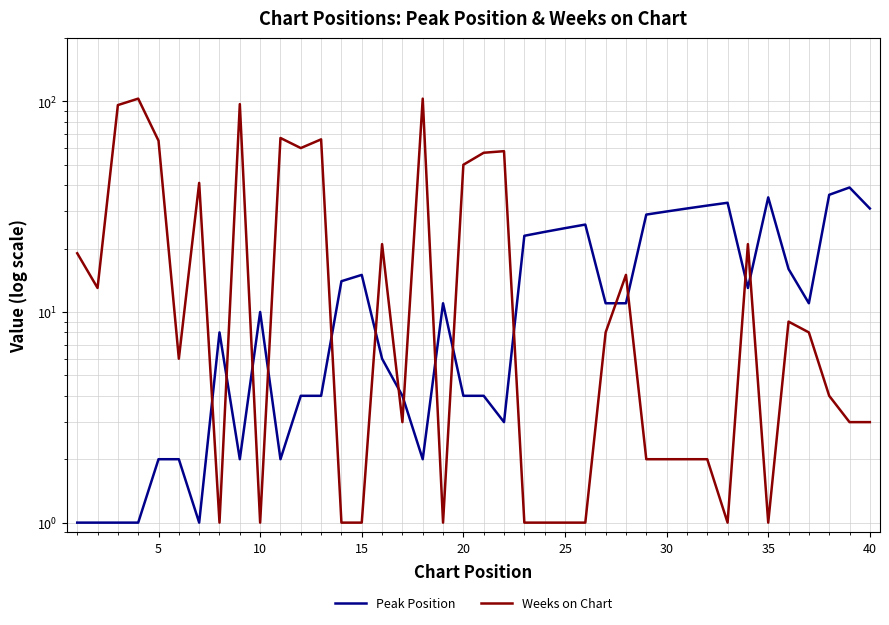

What is the value of the Peak Position point at the 38th from the left?

36